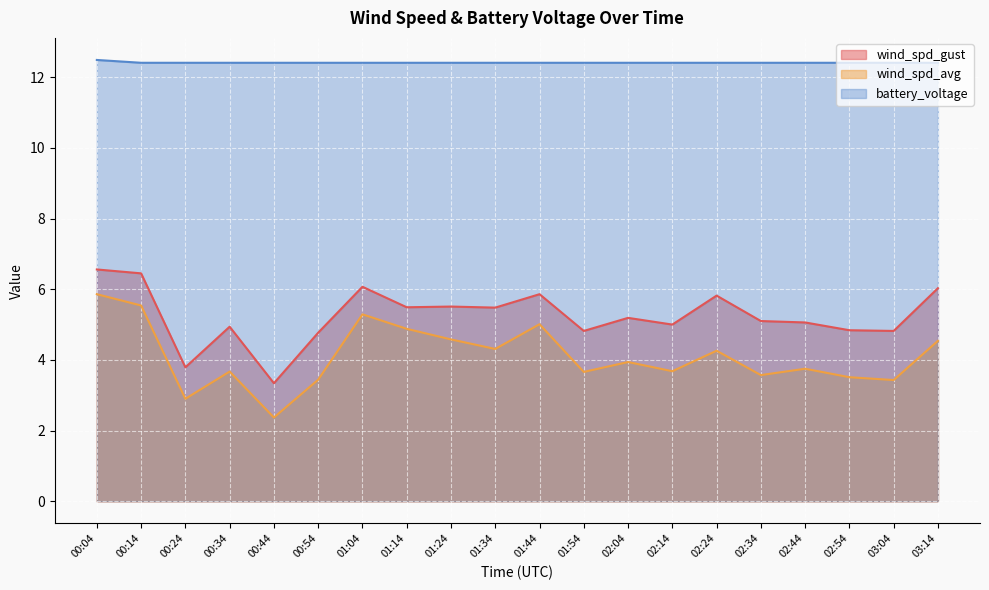

Which series has the widest spread of values?

wind_spd_avg